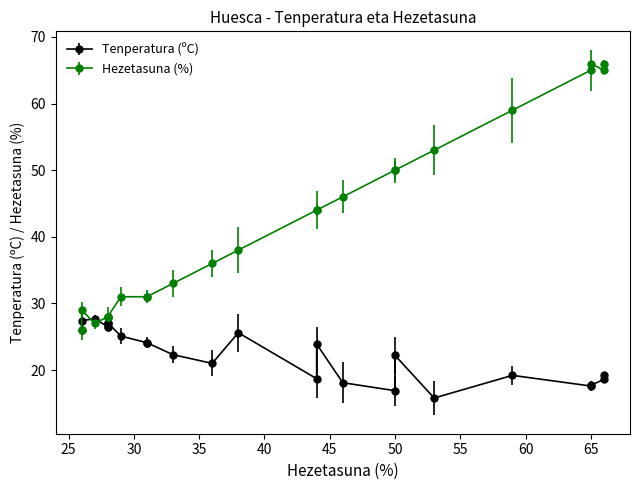

At which label does Tenperatura (ºC) reach its minimum?

53